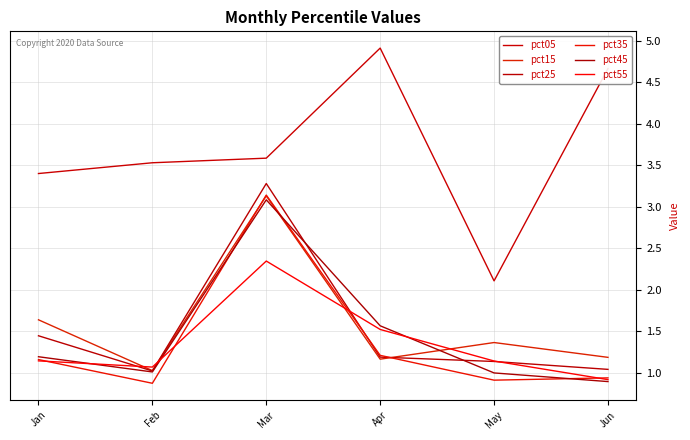

How many interior local peaks does the pct55 series have?

1